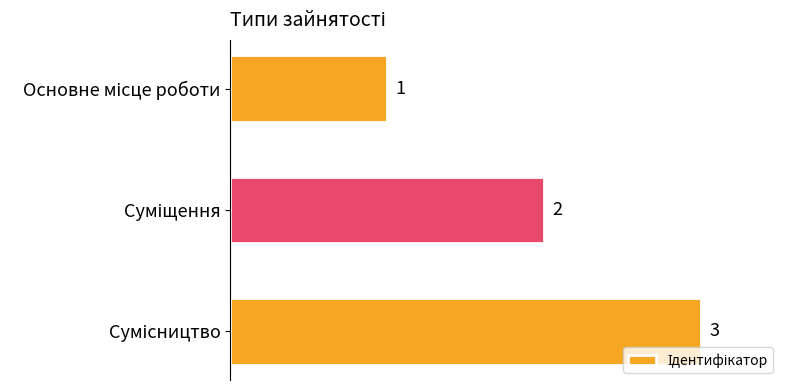

What is the value of the 2nd bar from the top?

2